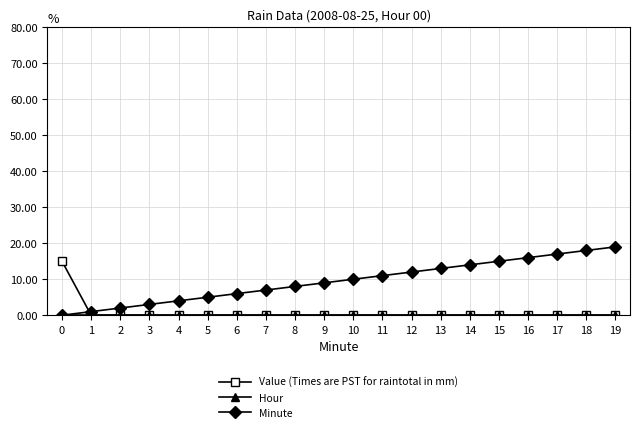

Which series ends up on top after the final intersection of Value (Times are PST for raintotal in mm) and Minute?

Minute